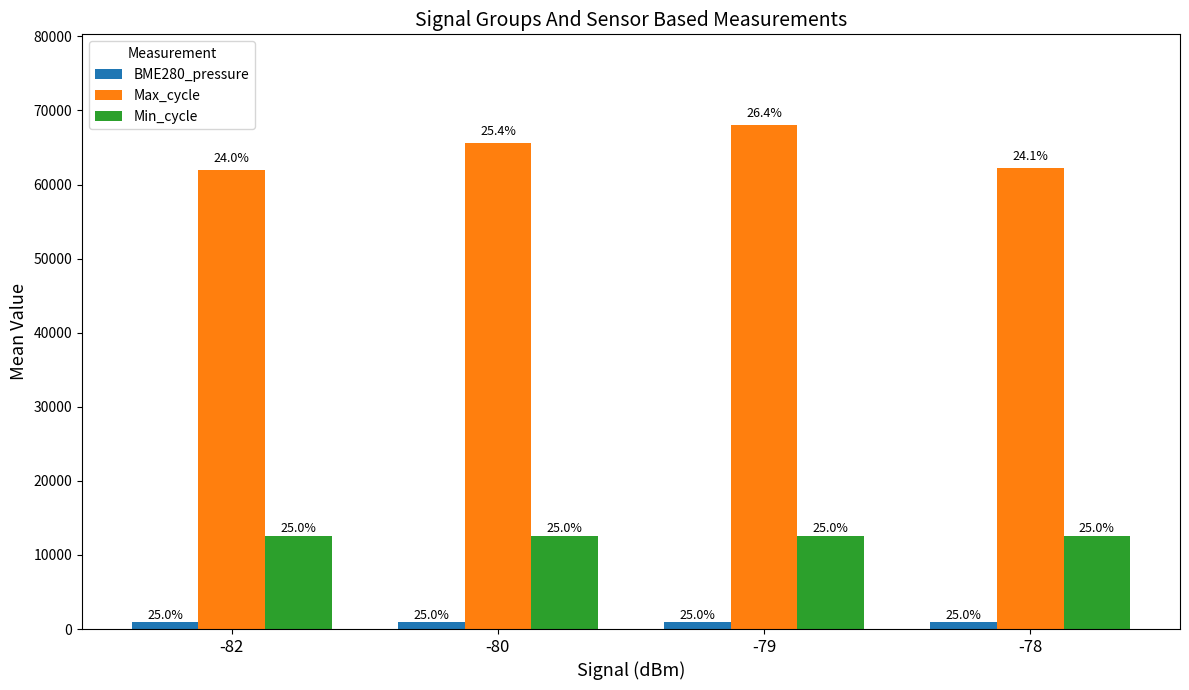

What are all the series names shown in the legend?

BME280_pressure, Max_cycle, Min_cycle